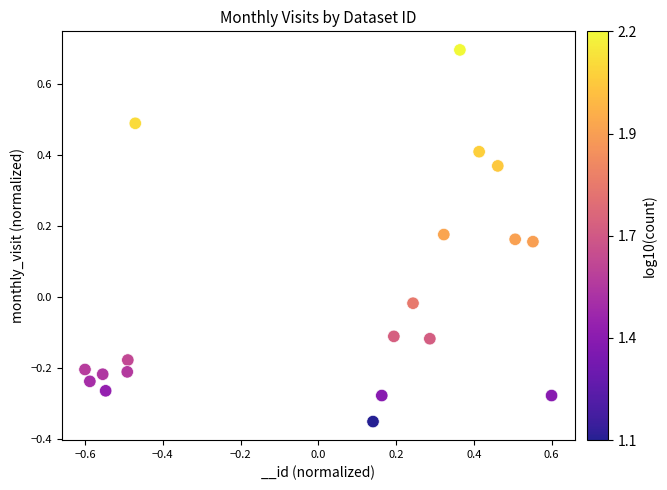

What is the range of X values (max minus min)?

1.2